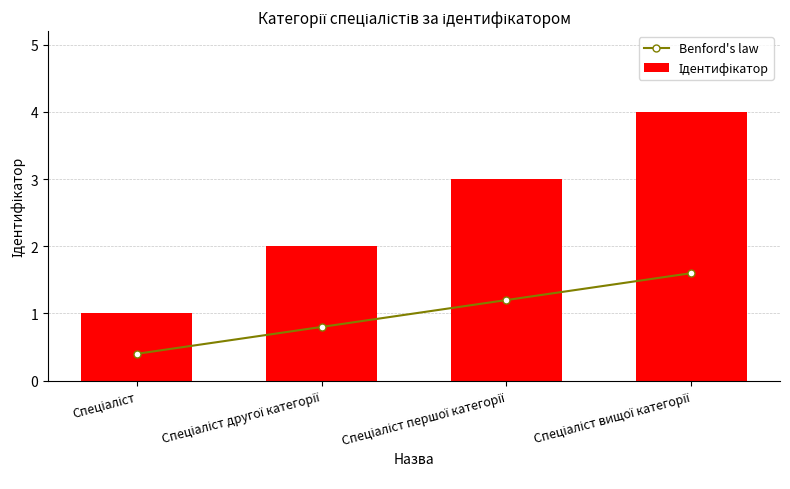

Which series has the widest spread of values?

Ідентифікатор